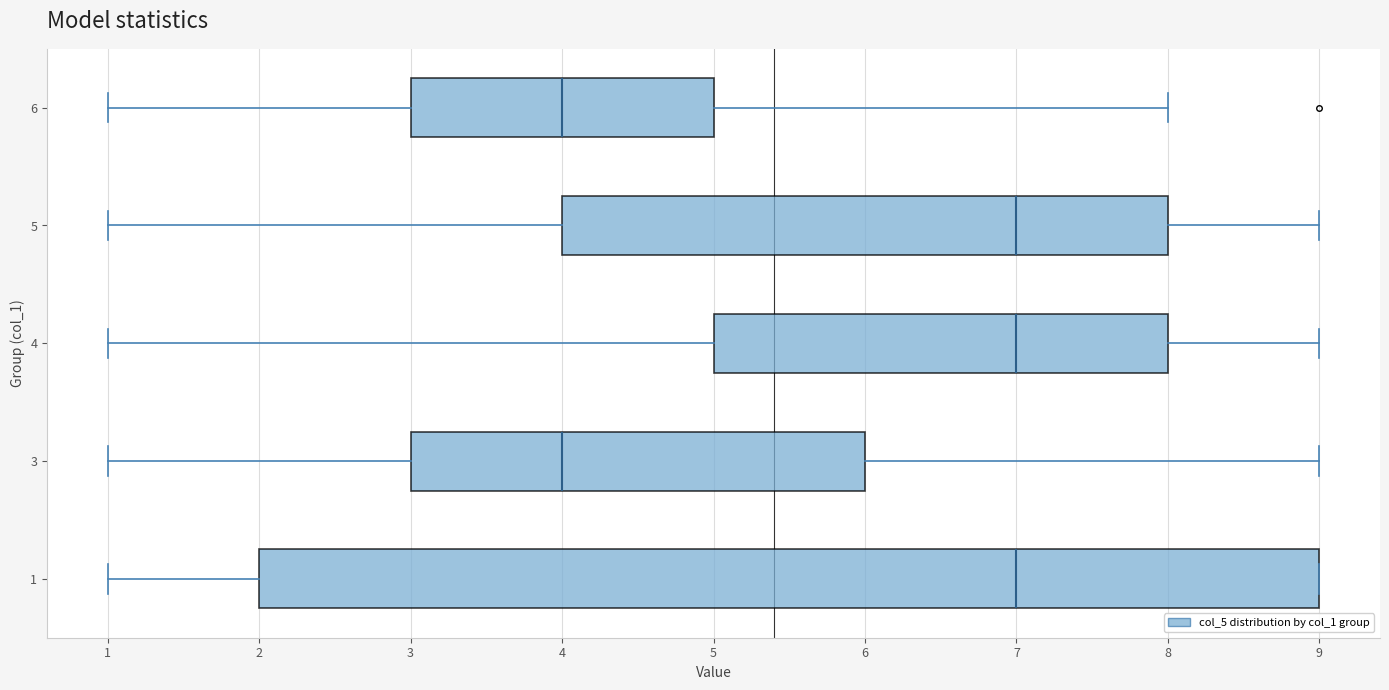

Which box is the widest, from its left edge to its right edge?

1